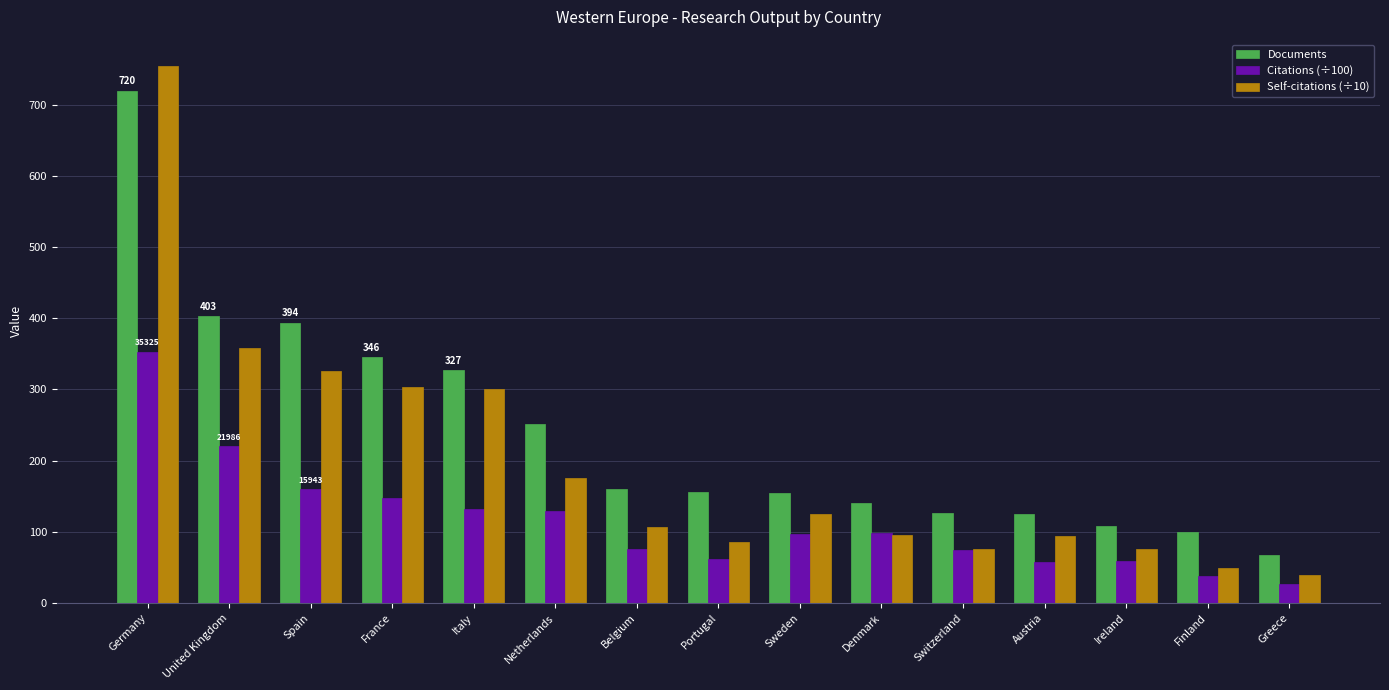

What is the label of the 11th bar from the left?

Switzerland